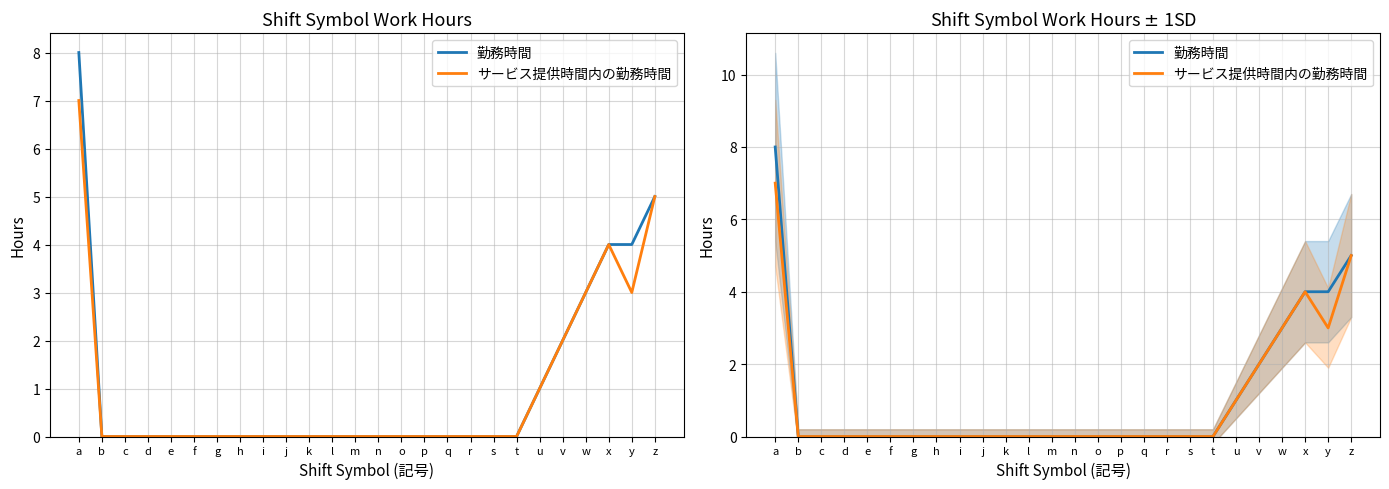

Rank the categories by 勤務時間 value from lowest to highest.

b, c, d, e, f, g, h, i, j, k, l, m, n, o, p, q, r, s, t, u, v, w, x, y, z, a